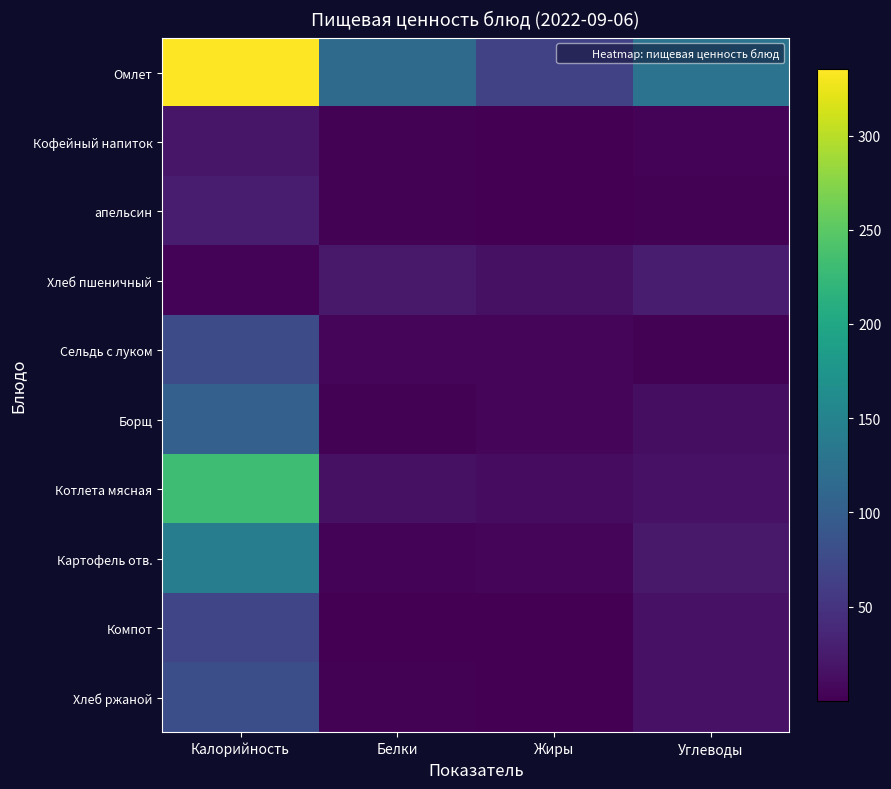

What is the total value across all series at Белки?

171.1